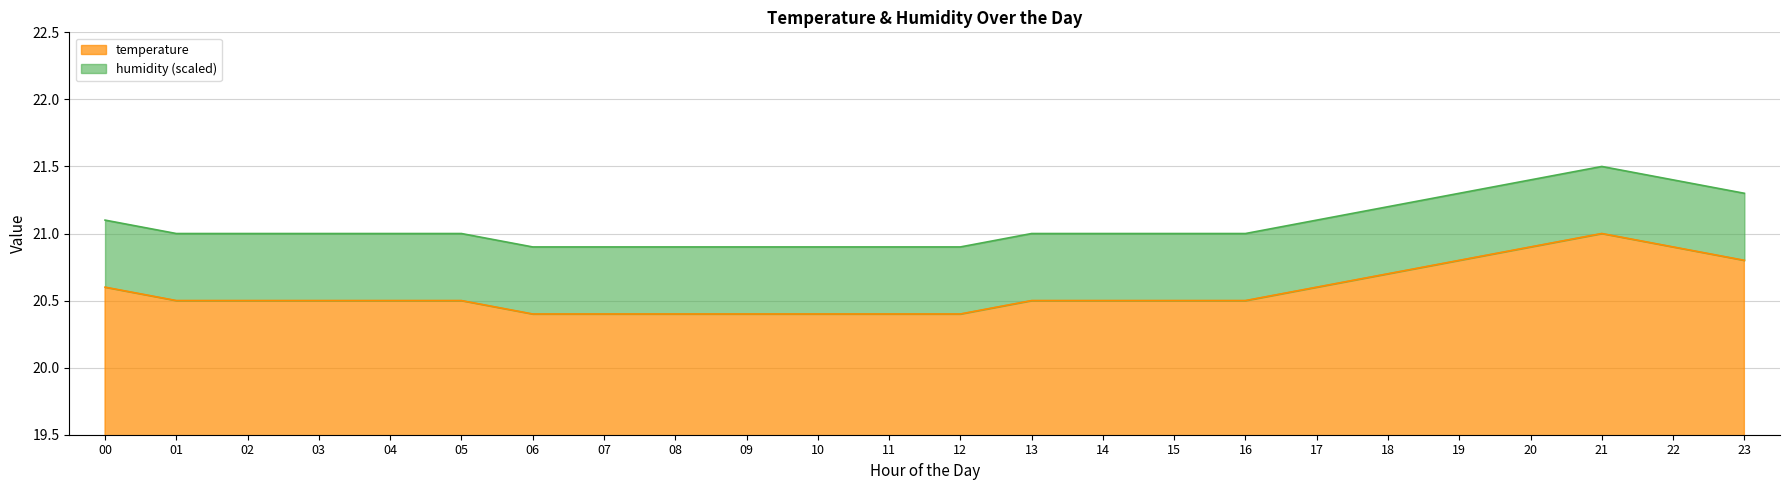

What is the average value?

20.6